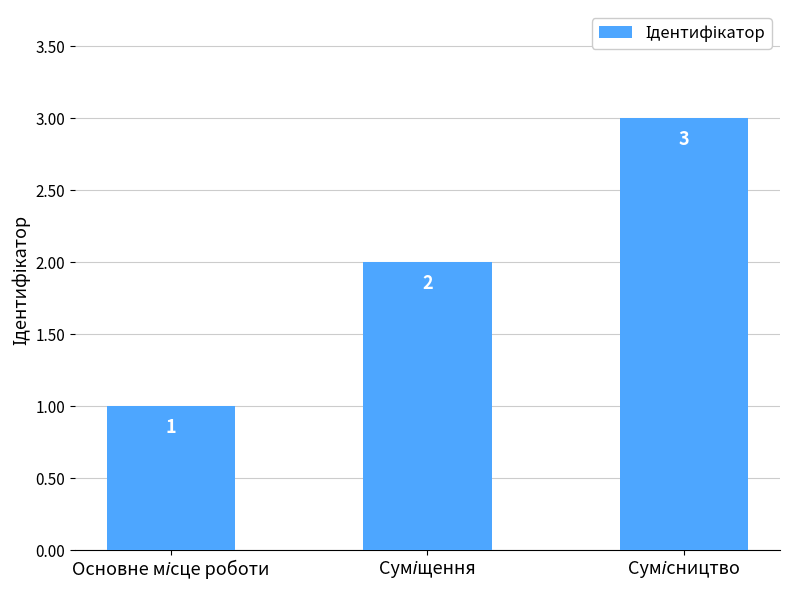

Count the values in the range 1 to 3.

3